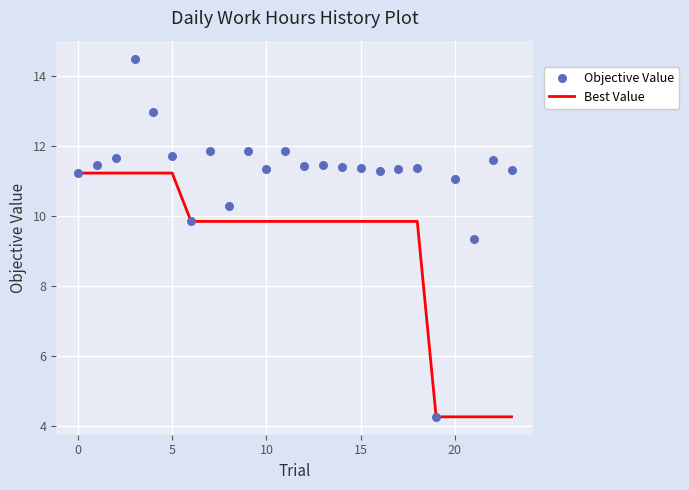

At how many categories does at least one series exceed 8?

23